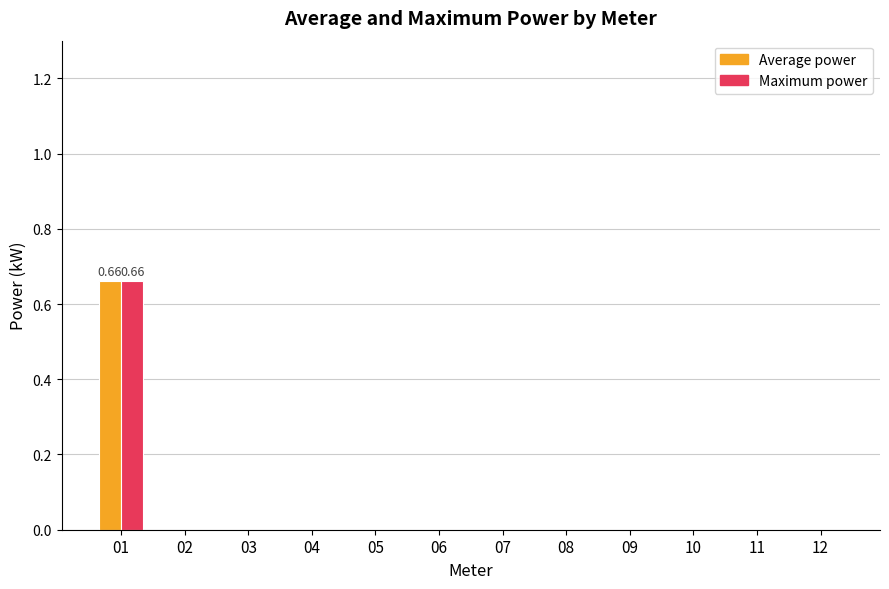

Are the bars horizontal?

No